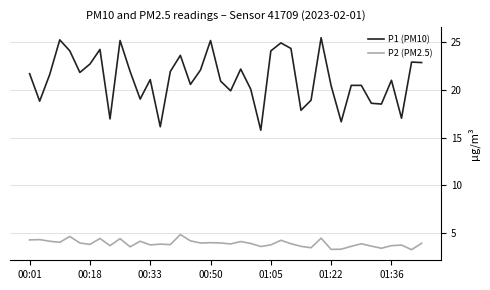

What are all the series names shown in the legend?

P1 (PM10), P2 (PM2.5)